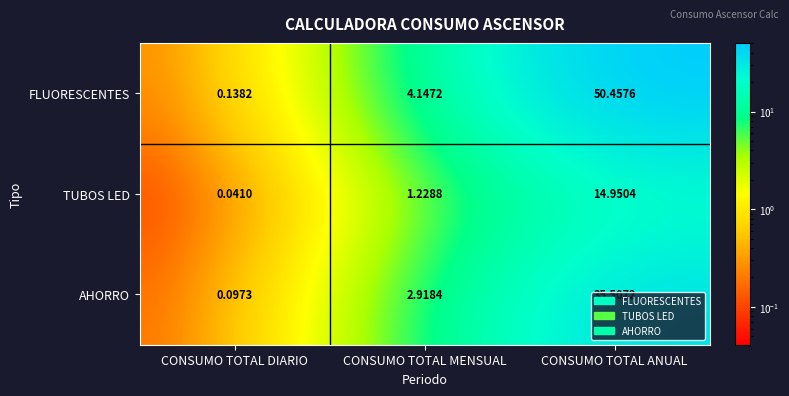

Rank the series by their average value, from lowest to highest.

TUBOS LED, AHORRO, FLUORESCENTES